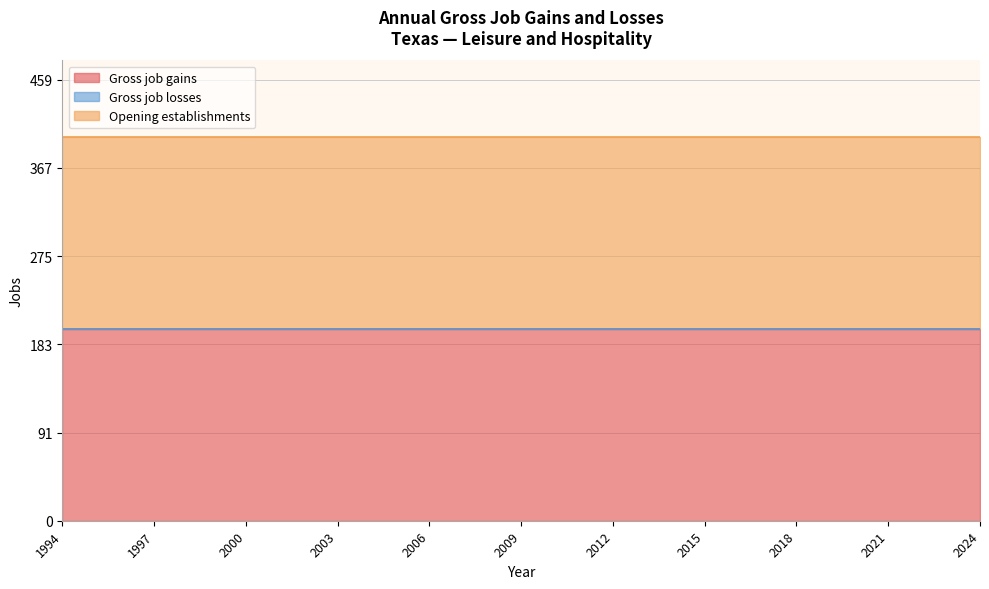

True or false: Opening establishments has more than 2 interior local peaks.

False